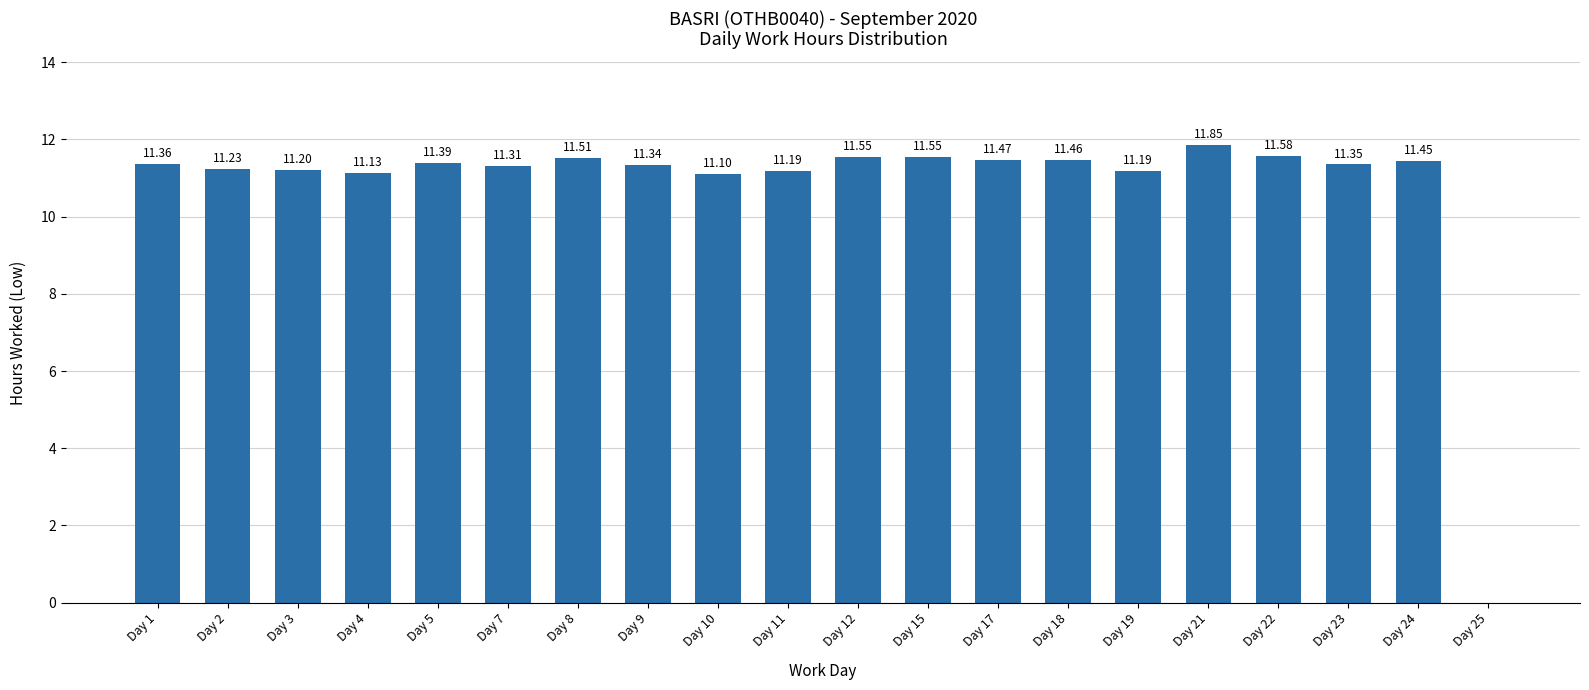

Is it true that the value at Day 24 is 6.7?

False